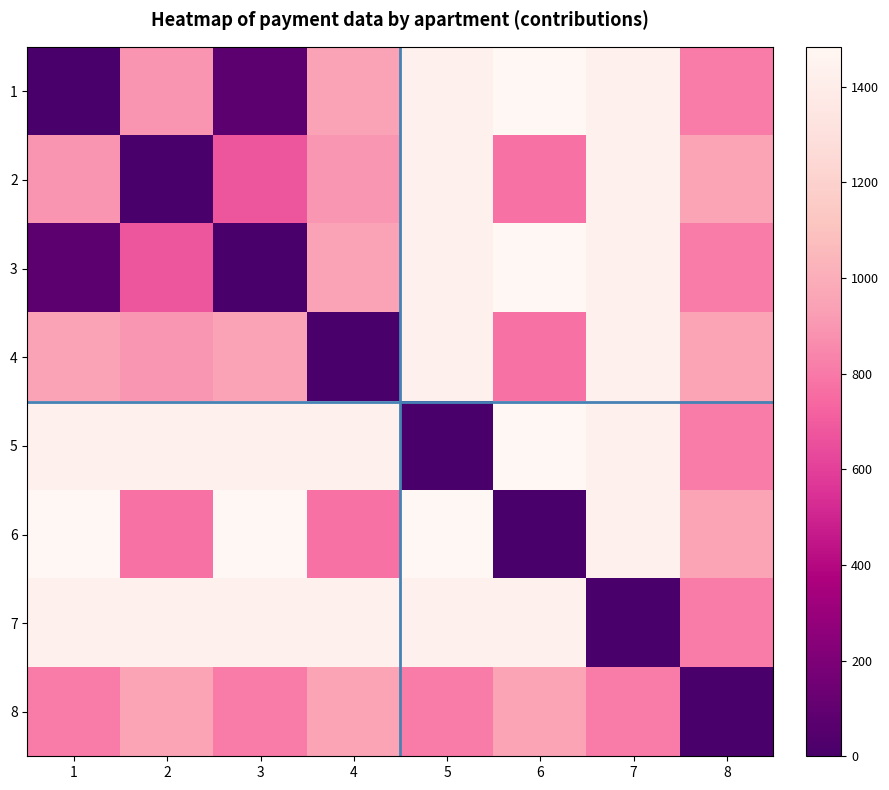

Reading left to right, list all the values displayed in this chart.

1: 1=0.0	2=894.0	3=70.5	4=945.3	5=1431.8	6=1483.5	7=1426.5	8=807.2
2: 1=894.0	2=0.0	3=677.8	4=900.2	5=1431.8	6=772.7	7=1426.5	8=952.1
3: 1=70.5	2=677.8	3=0.0	4=945.3	5=1431.8	6=1483.5	7=1426.5	8=807.2
4: 1=945.3	2=900.2	3=945.3	4=0.0	5=1431.8	6=772.7	7=1426.5	8=952.1
5: 1=1431.8	2=1431.8	3=1431.8	4=1431.8	5=0.0	6=1483.5	7=1426.5	8=807.2
6: 1=1483.5	2=772.7	3=1483.5	4=772.7	5=1483.5	6=0.0	7=1426.5	8=952.1
7: 1=1426.5	2=1426.5	3=1426.5	4=1426.5	5=1426.5	6=1426.5	7=0.0	8=807.2
8: 1=807.2	2=952.1	3=807.2	4=952.1	5=807.2	6=952.1	7=807.2	8=0.0